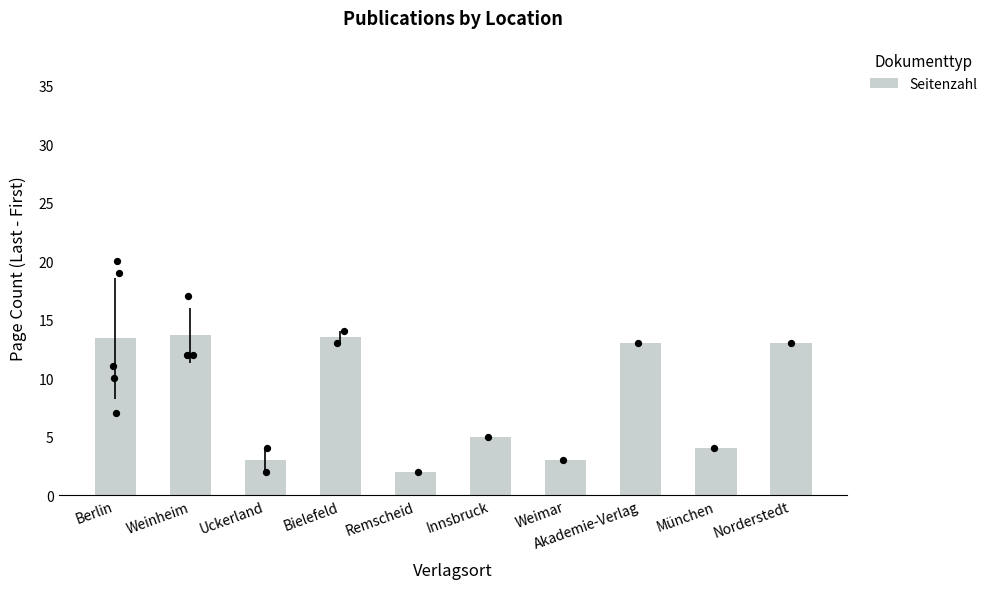

Between Norderstedt and Berlin, which is larger?

Berlin